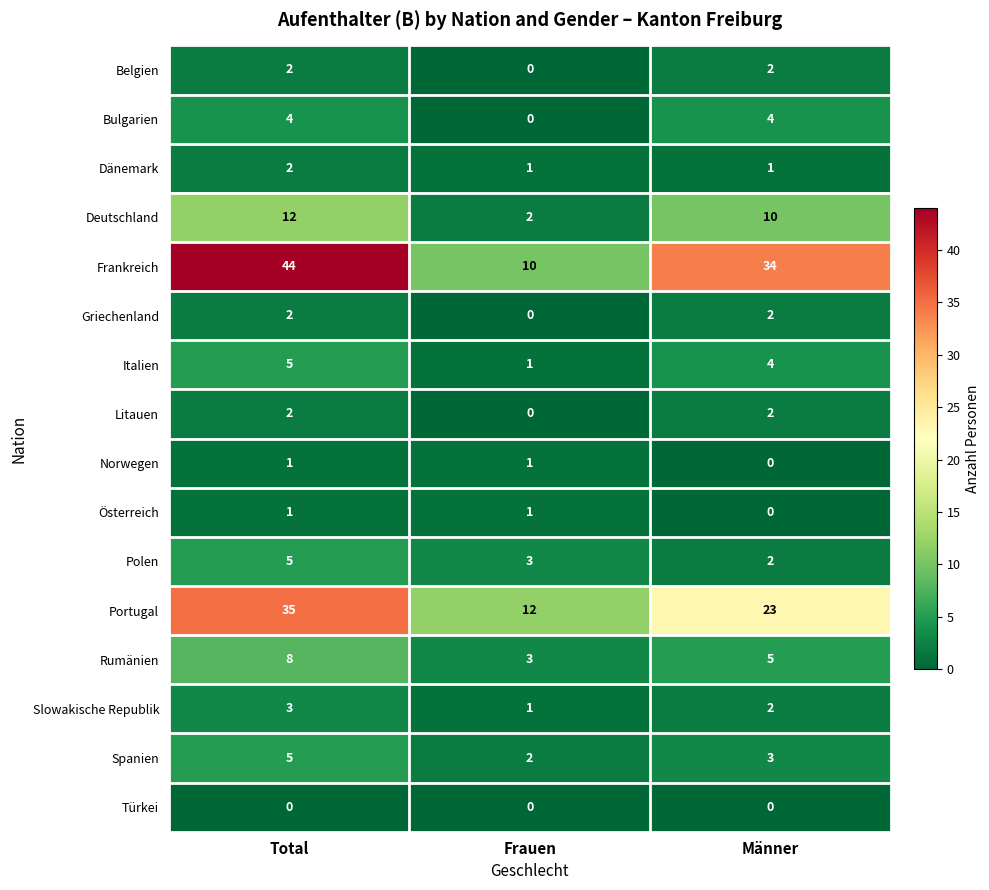

How many Griechenland values are between 0 and 2?

3